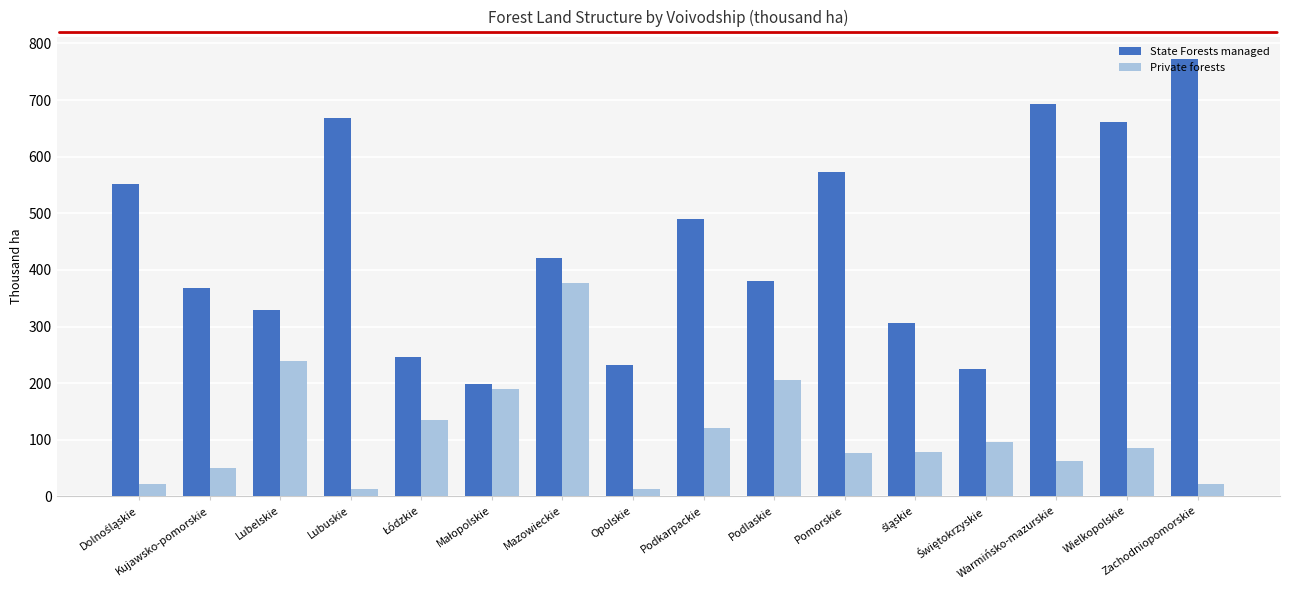

What is the greatest value displayed?

772.6